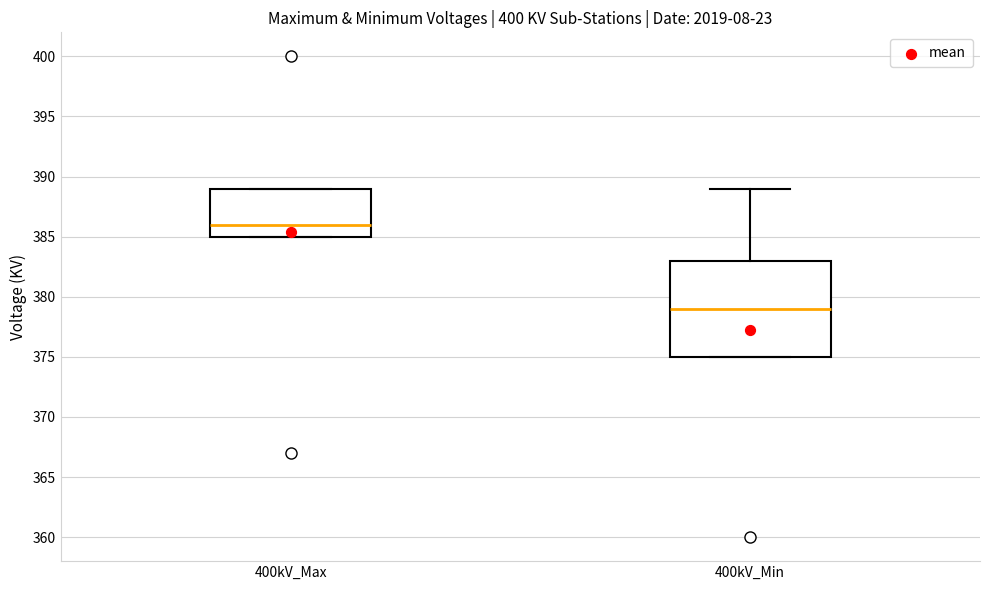

Where is the upper edge of the box for 400kV_Max on the y-axis? The values are not printed on the chart, so give them approximately, as read against the axis.

389